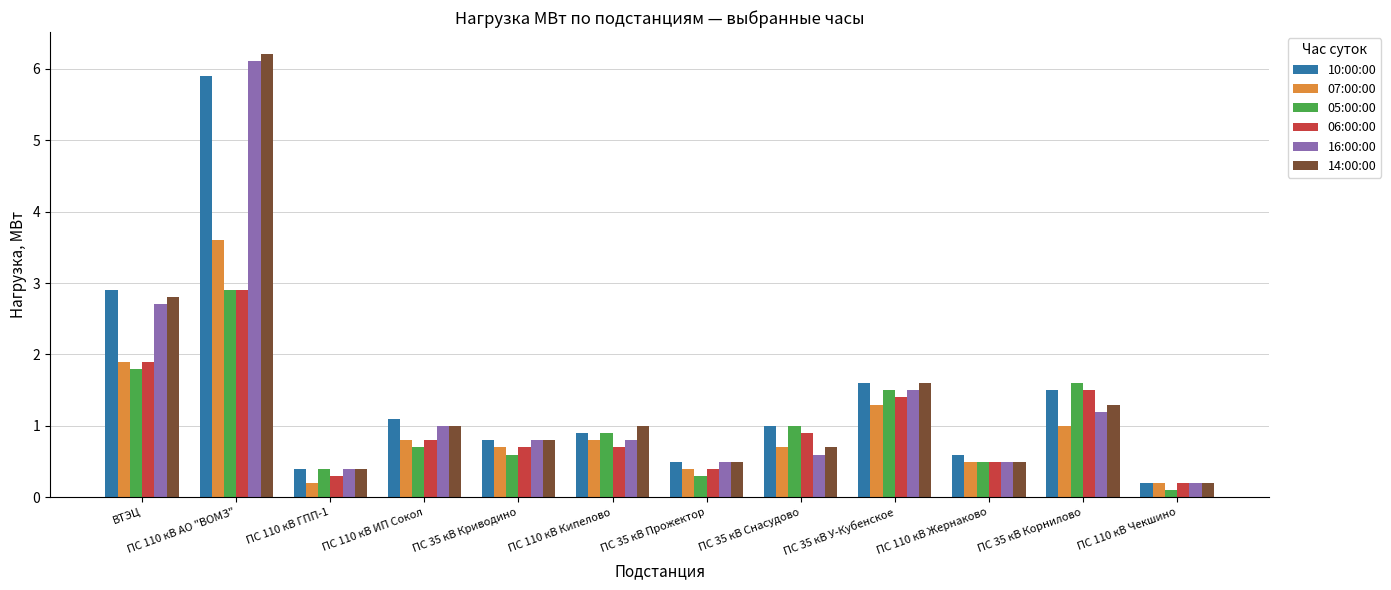

What are all the series names shown in the legend?

10:00:00, 07:00:00, 05:00:00, 06:00:00, 16:00:00, 14:00:00